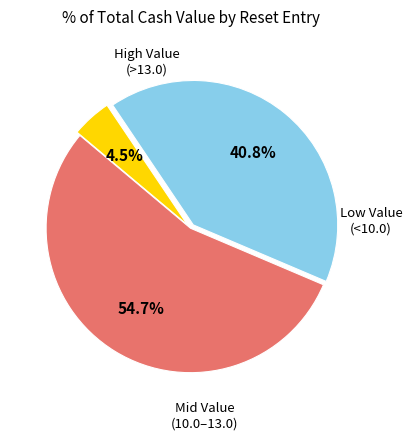

Is there any slice that represents more than half of the pie?

Yes